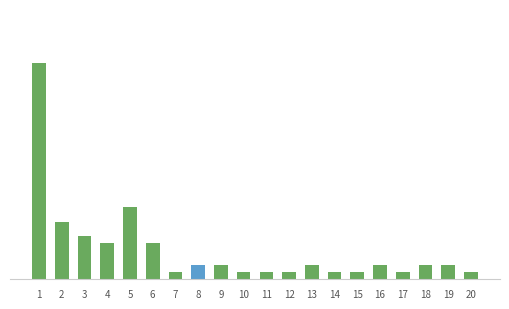

What is the greatest value displayed?

30